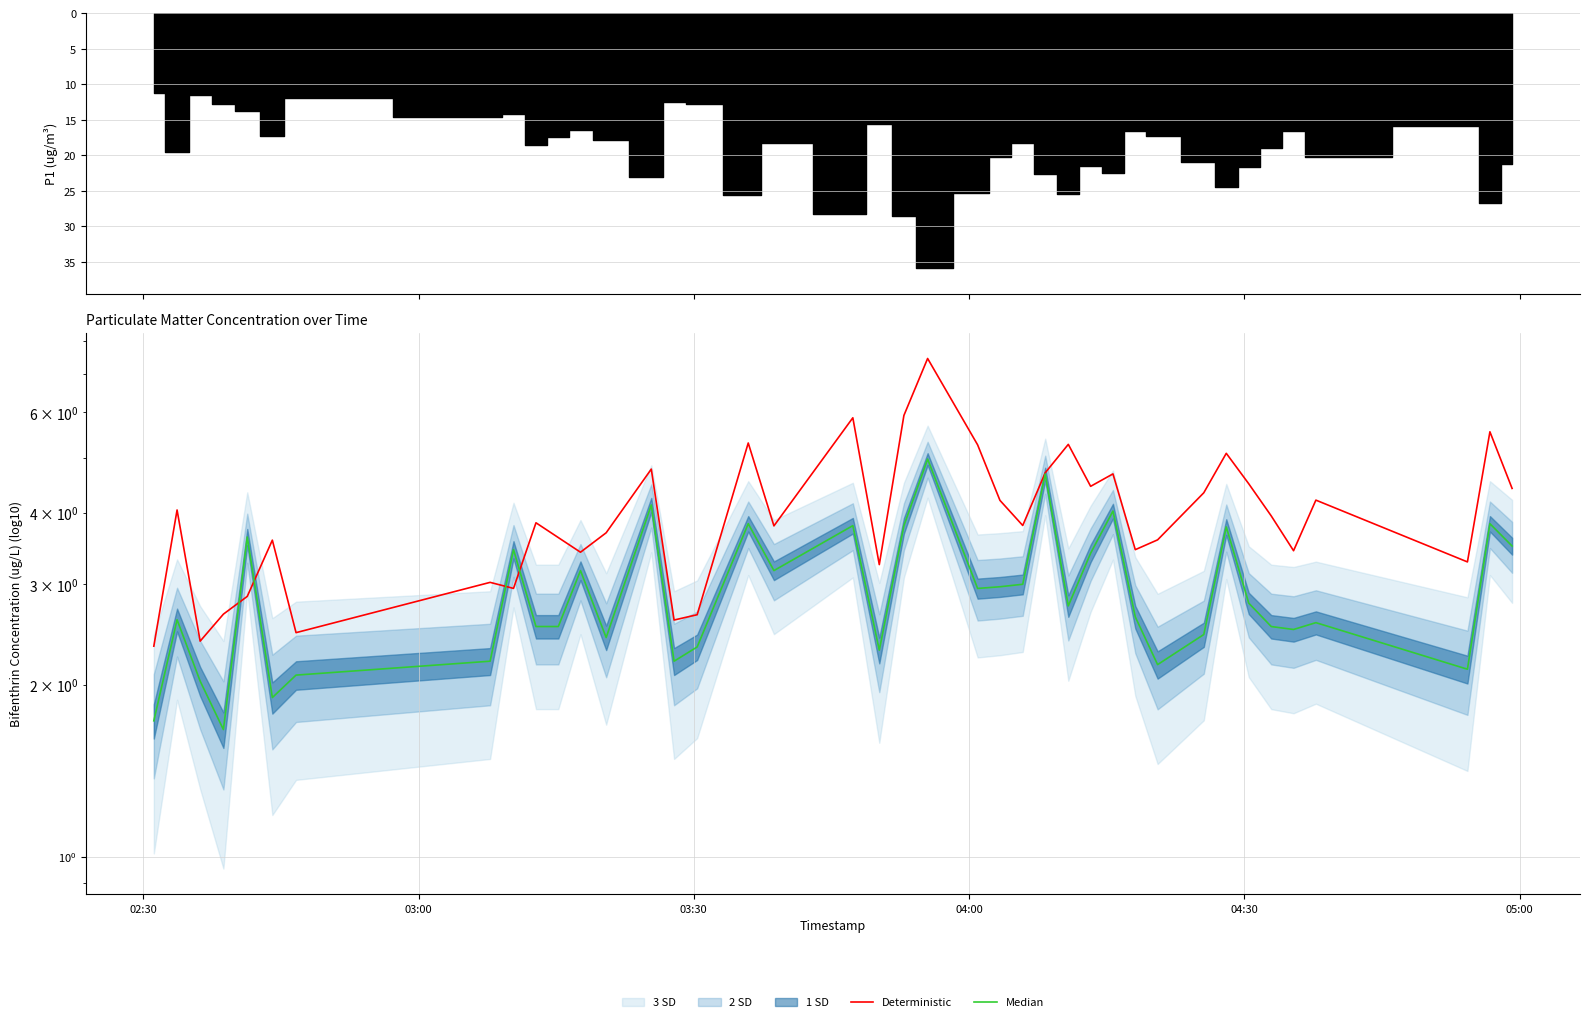

Does the chart have visible grid lines?

Yes